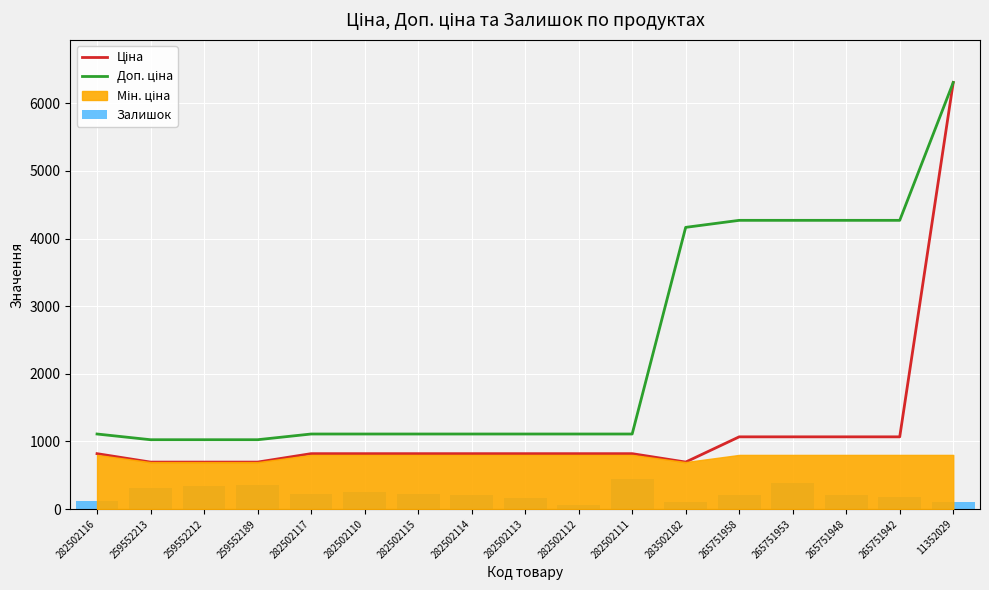

Reading left to right, extract all data points from this chart.

Ціна: 818.5	693.7	693.7	693.7	818.5	818.5	818.5	818.5	818.5	818.5	818.5	694.3	1067.3	1067.3	1067.3	1067.3	6308.8
Доп. ціна: 1109.2	1024.6	1024.6	1024.6	1109.2	1109.2	1109.2	1109.2	1109.2	1109.2	1109.2	4165.6	4269.4	4269.4	4269.4	4269.4	6308.8
Залишок: 125.0	318.0	335.0	348.0	215.0	256.0	229.0	214.0	159.0	61.0	451.0	106.0	206.0	388.0	213.0	183.0	100.0